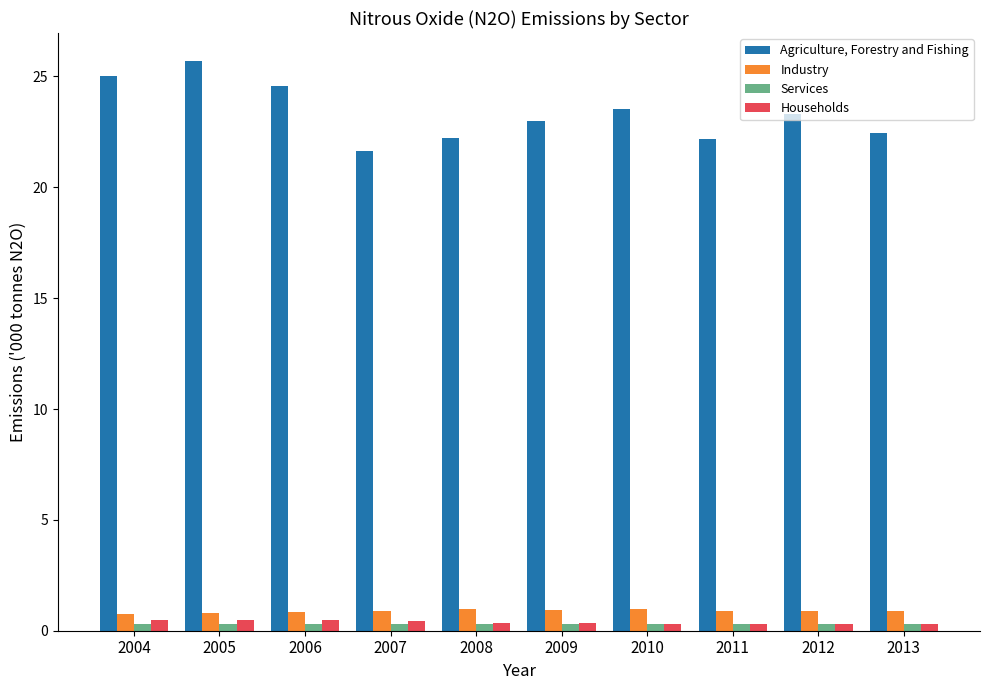

Which category has the highest value in the Agriculture, Forestry and Fishing series?

2005